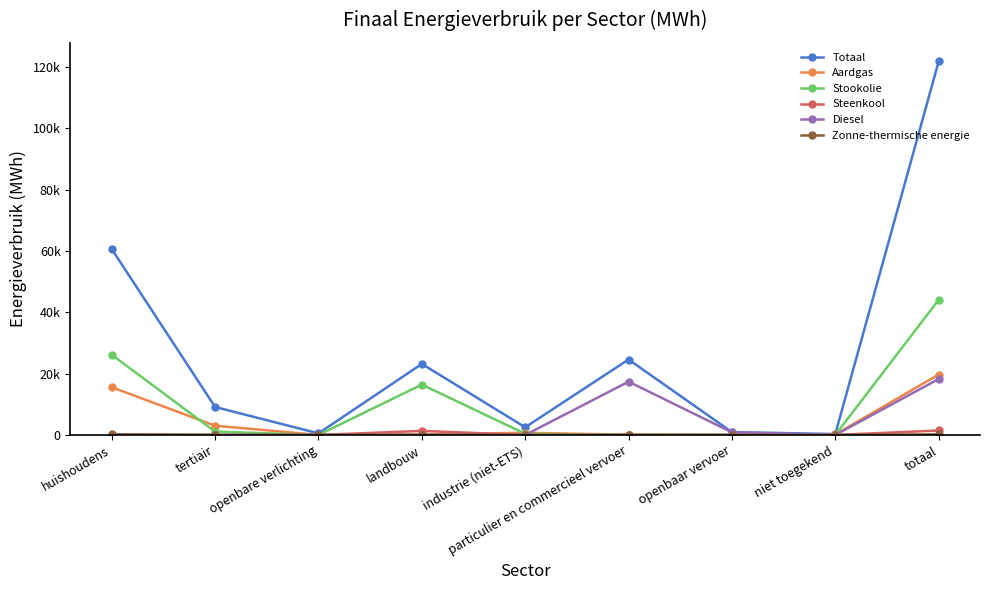

What is the difference between the highest and lowest values at tertiair?

9124.3